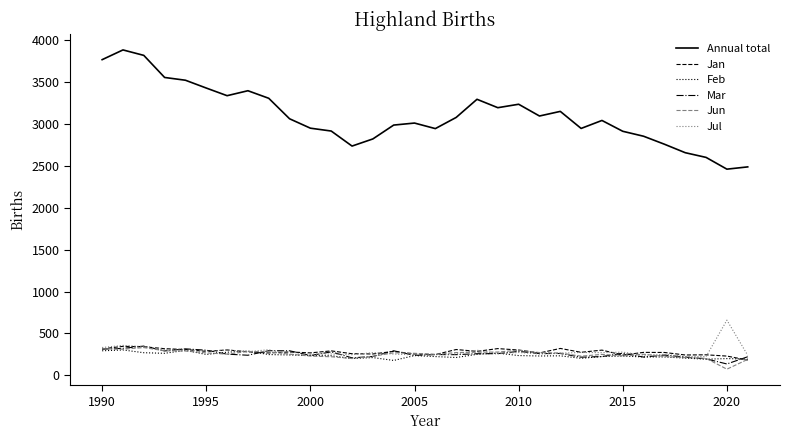

What is the average value of the Jun series?

253